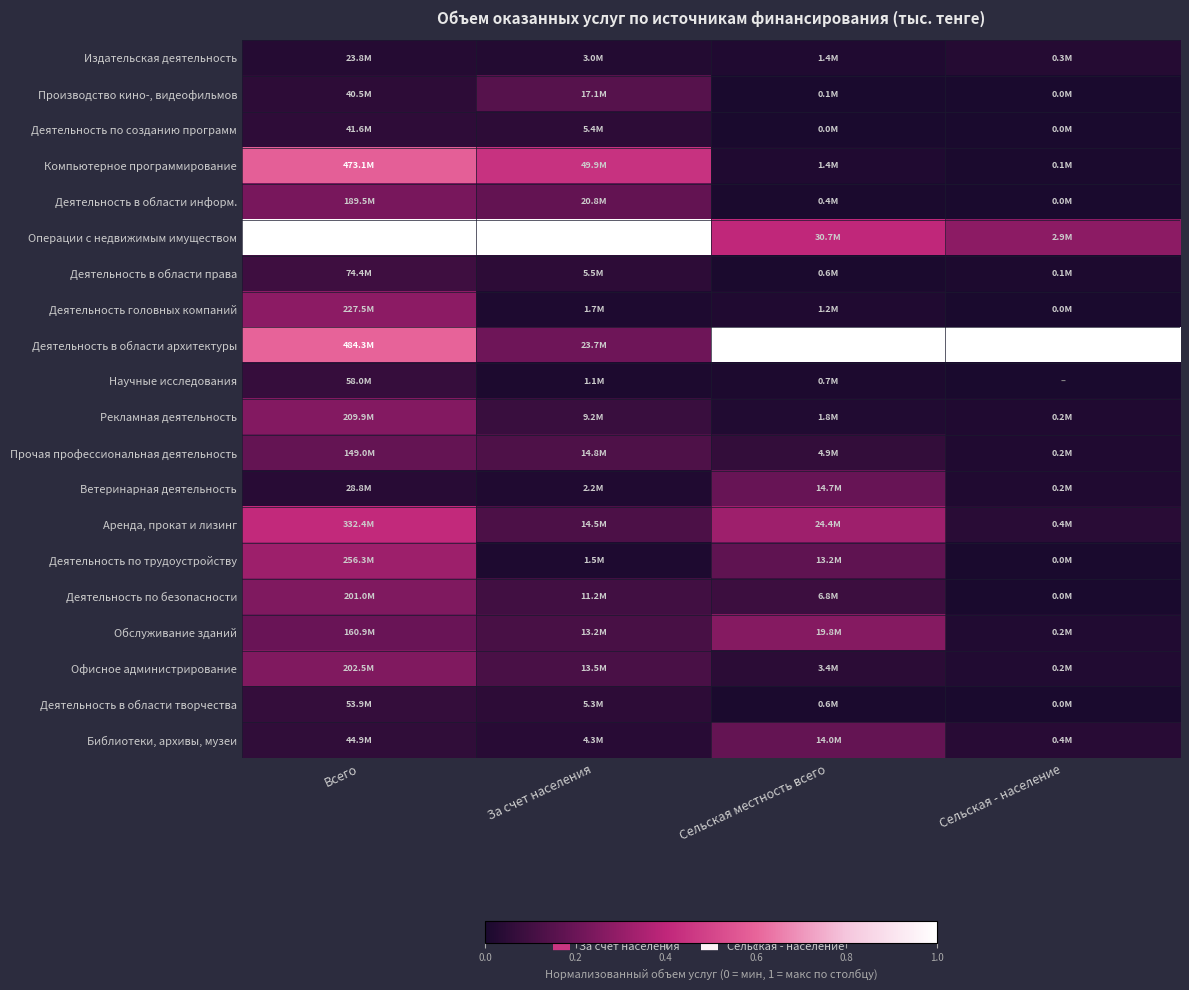

Reading right to left, list all the values displayed in this chart.

Издательская деятельность: Сельская - население=0.0	Сельская местность всего=0.0	За счет населения=0.0	Всего=0.0
Производство кино-, видеофильмов: Сельская - население=0.0	Сельская местность всего=0.0	За счет населения=0.2	Всего=0.1
Деятельность по созданию программ: Сельская - население=0.0	Сельская местность всего=0.0	За счет населения=0.0	Всего=0.1
Компьютерное программирование: Сельская - население=0.0	Сельская местность всего=0.0	За счет населения=0.4	Всего=0.6
Деятельность в области информ.: Сельская - население=0.0	Сельская местность всего=0.0	За счет населения=0.2	Всего=0.2
Операции с недвижимым имуществом: Сельская - население=0.3	Сельская местность всего=0.4	За счет населения=1.0	Всего=1.0
Деятельность в области права: Сельская - население=0.0	Сельская местность всего=0.0	За счет населения=0.0	Всего=0.1
Деятельность головных компаний: Сельская - население=0.0	Сельская местность всего=0.0	За счет населения=0.0	Всего=0.3
Деятельность в области архитектуры: Сельская - население=1.0	Сельская местность всего=1.0	За счет населения=0.2	Всего=0.6
Научные исследования: Сельская - население=0.0	Сельская местность всего=0.0	За счет населения=0.0	Всего=0.1
Рекламная деятельность: Сельская - население=0.0	Сельская местность всего=0.0	За счет населения=0.1	Всего=0.3
Прочая профессиональная деятельность: Сельская - население=0.0	Сельская местность всего=0.1	За счет населения=0.1	Всего=0.2
Ветеринарная деятельность: Сельская - население=0.0	Сельская местность всего=0.2	За счет населения=0.0	Всего=0.0
Аренда, прокат и лизинг: Сельская - население=0.0	Сельская местность всего=0.3	За счет населения=0.1	Всего=0.4
Деятельность по трудоустройству: Сельская - население=0.0	Сельская местность всего=0.2	За счет населения=0.0	Всего=0.3
Деятельность по безопасности: Сельская - население=0.0	Сельская местность всего=0.1	За счет населения=0.1	Всего=0.2
Обслуживание зданий: Сельская - население=0.0	Сельская местность всего=0.3	За счет населения=0.1	Всего=0.2
Офисное администрирование: Сельская - население=0.0	Сельская местность всего=0.0	За счет населения=0.1	Всего=0.3
Деятельность в области творчества: Сельская - население=0.0	Сельская местность всего=0.0	За счет населения=0.0	Всего=0.1
Библиотеки, архивы, музеи: Сельская - население=0.0	Сельская местность всего=0.2	За счет населения=0.0	Всего=0.1